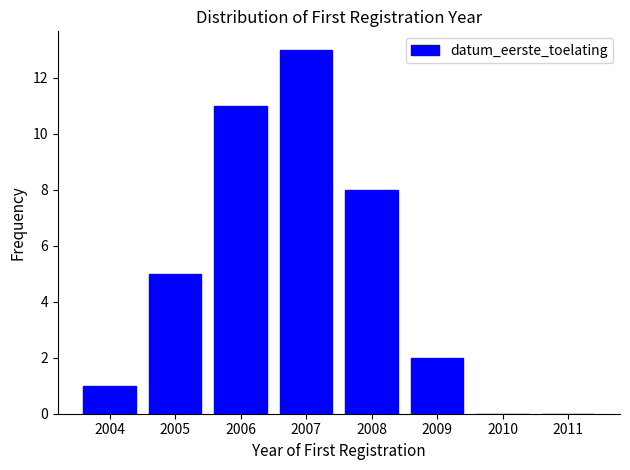

Reading left to right, what are all the values shown in this chart?

2004=1	2005=5	2006=11	2007=13	2008=8	2009=2	2010=0	2011=0